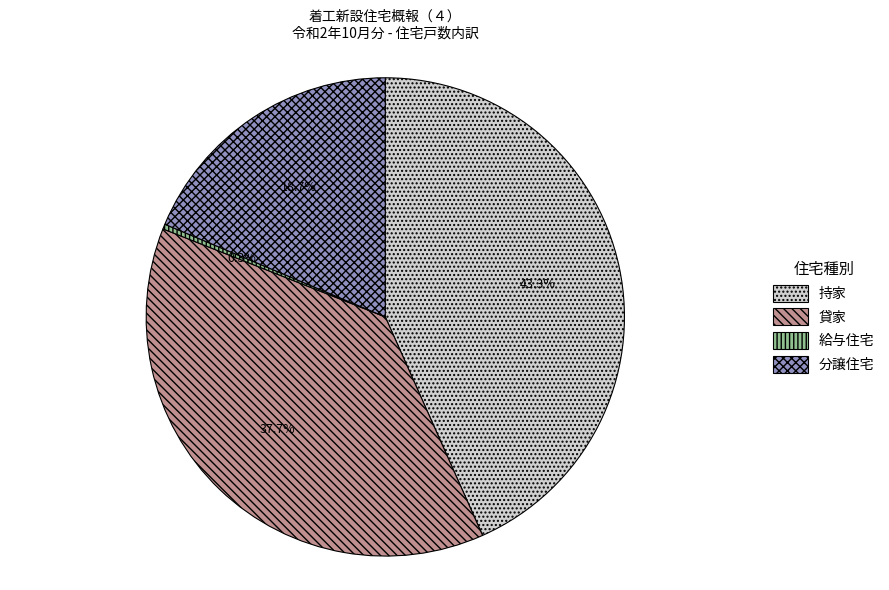

Which has a higher value, 分譲住宅 or 給与住宅?

分譲住宅